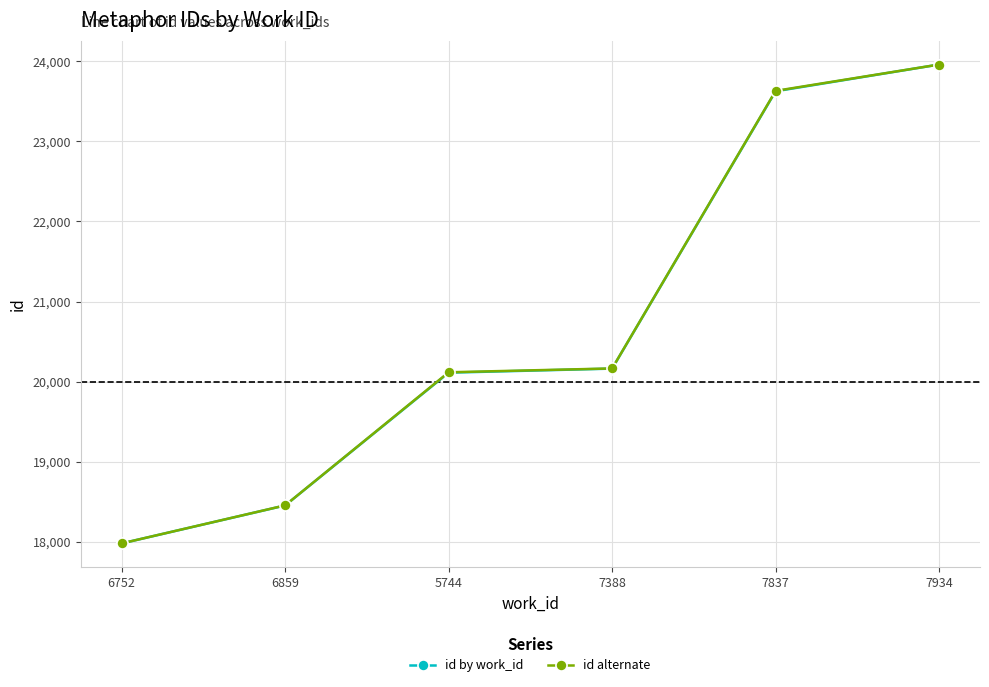

How many data points does each series have?

6